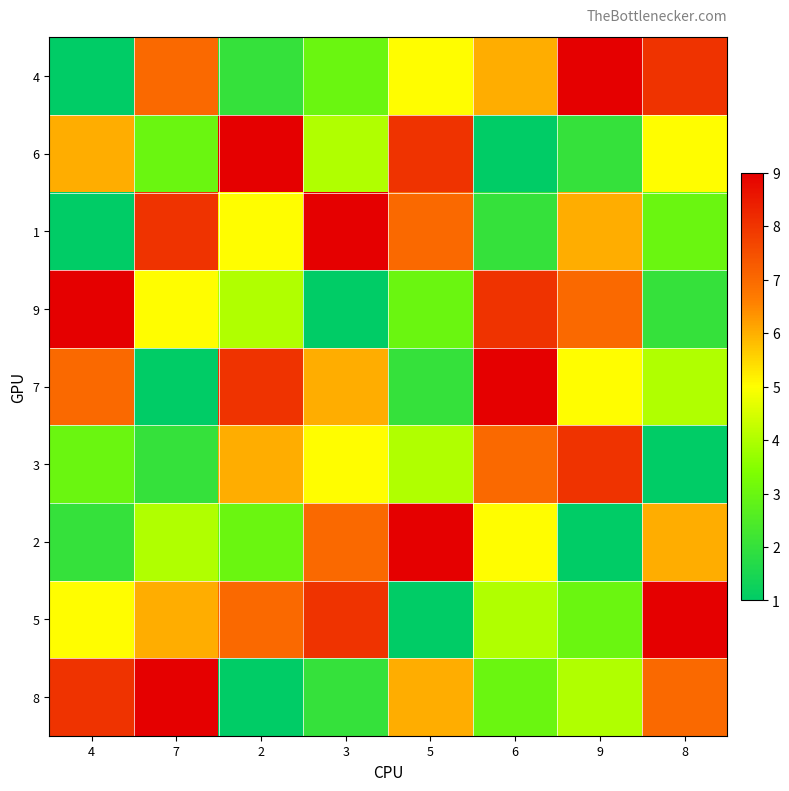

How many distinct data groups are displayed?

9